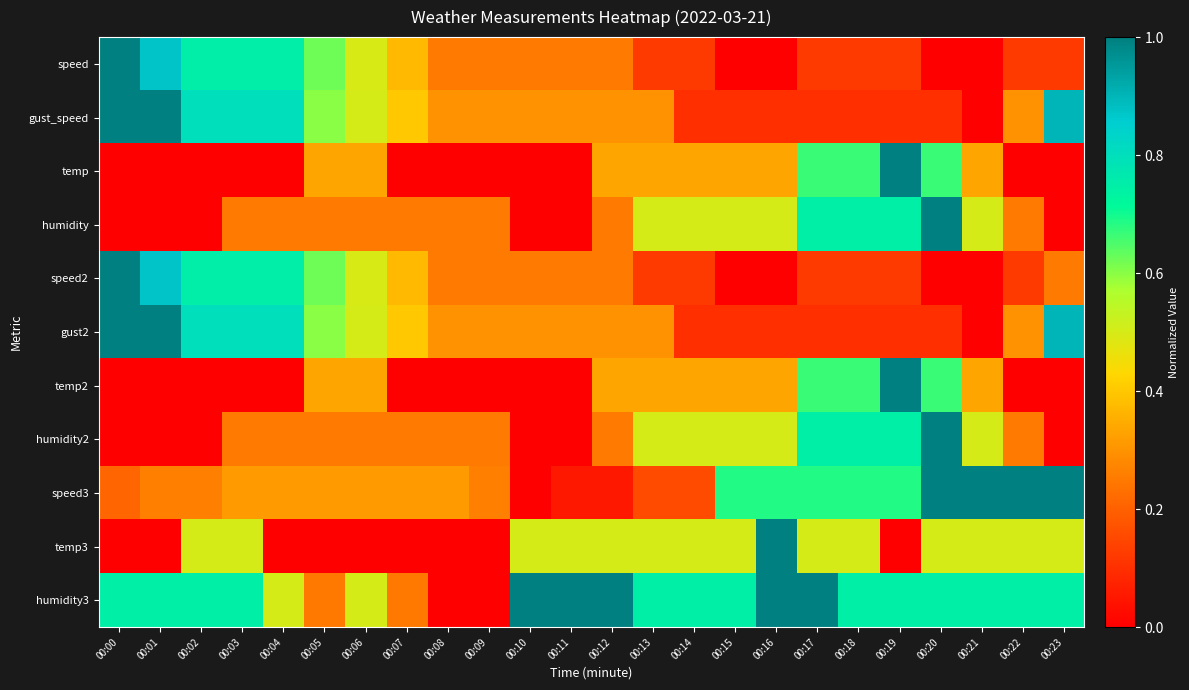

What is the total value across all series at 00:22?

3.6